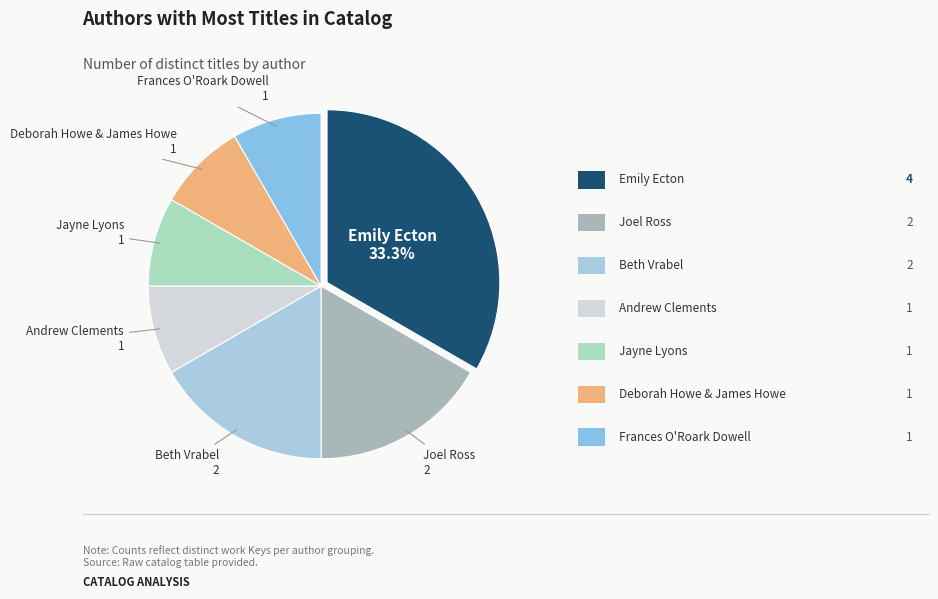

How many slices are in this pie chart?

7